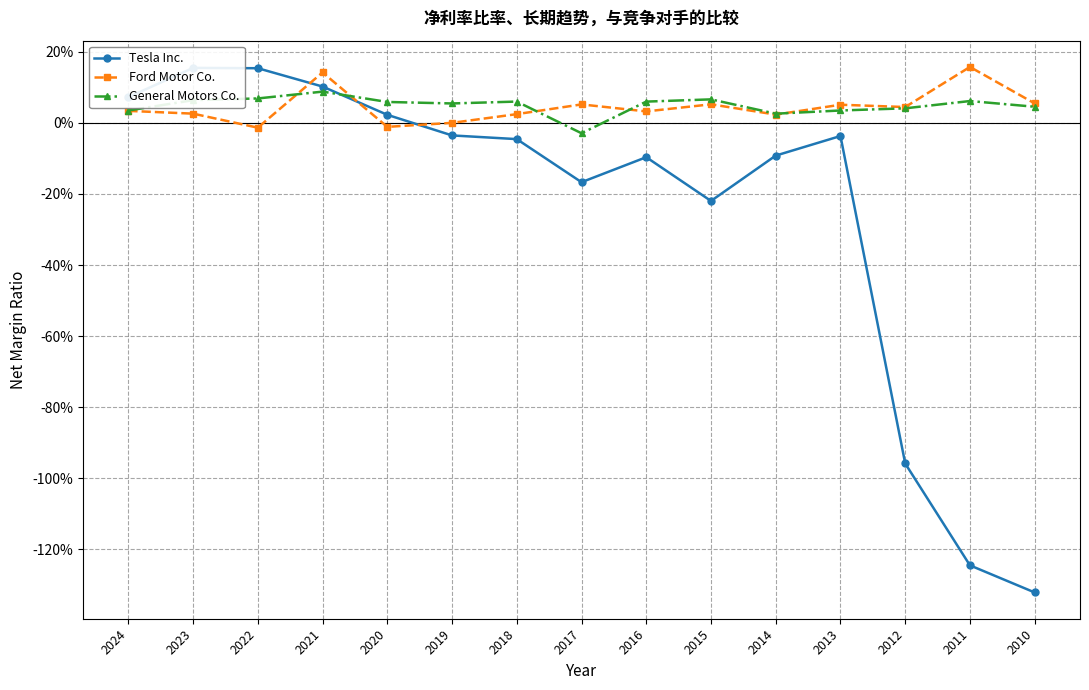

What is the highest value of the General Motors Co. series?

0.1